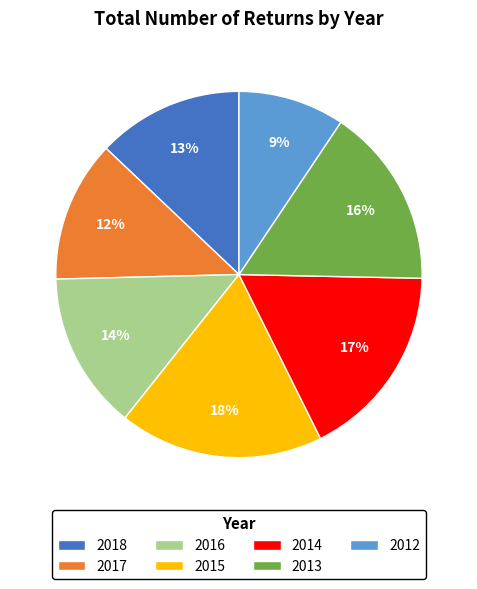

Count the number of slices in the pie.

7